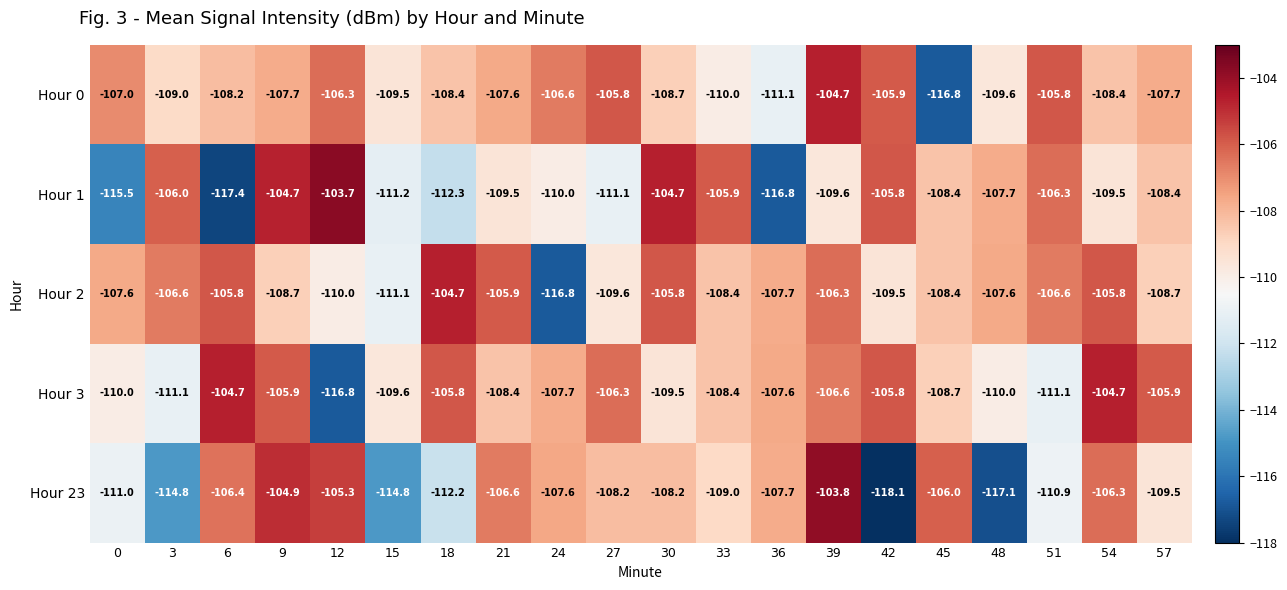

Which category has the lowest value across all series?

42